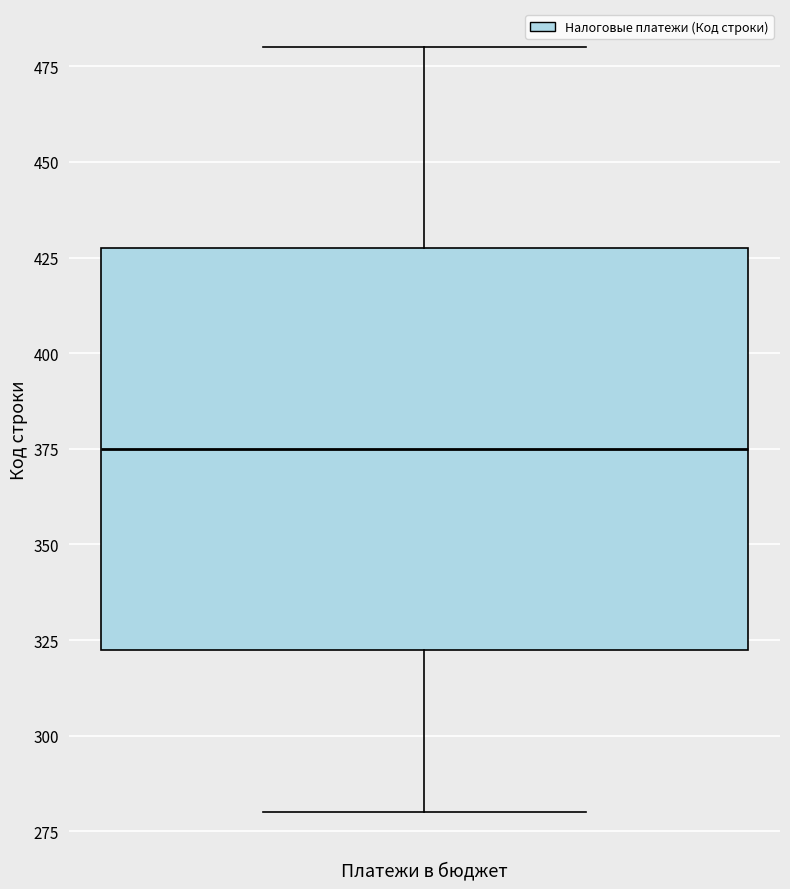

Read this box plot against the y-axis: the position of the median line, the range covered by the box, and the ends of both whiskers. The values are not printed on the chart, so give them approximately, as read against the axis.

median 375, box 325 to 430, whiskers 280 to 480